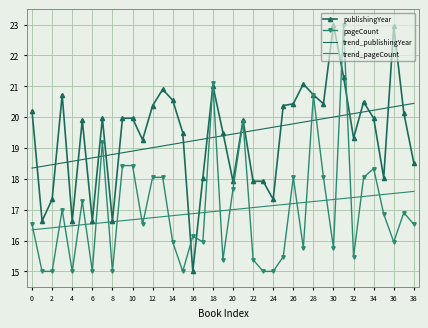

What is the lowest value of the trend_publishingYear series?

18.3